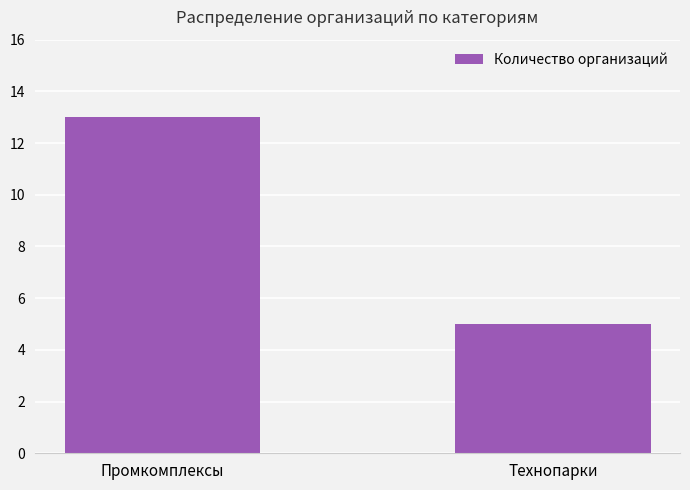

What is the label of the 2nd bar from the right?

Промкомплексы